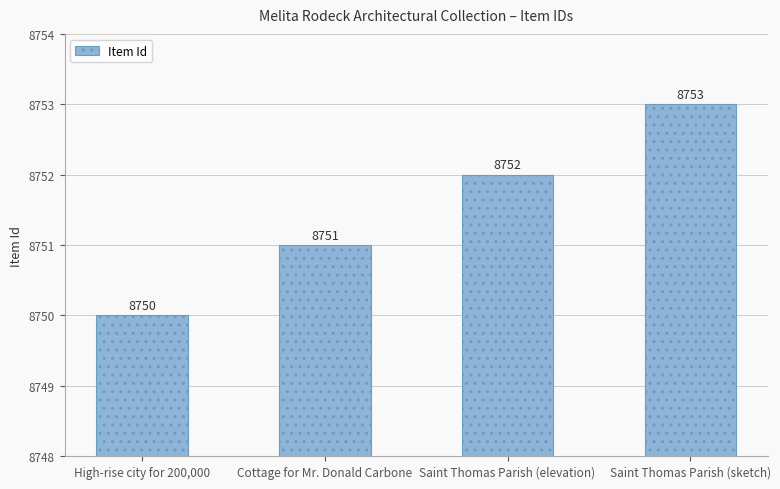

What is the change in value from Cottage for Mr. Donald Carbone to Saint Thomas Parish (elevation)?

+1